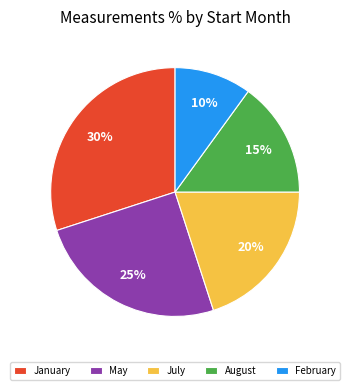

How many slices are in this pie chart?

5